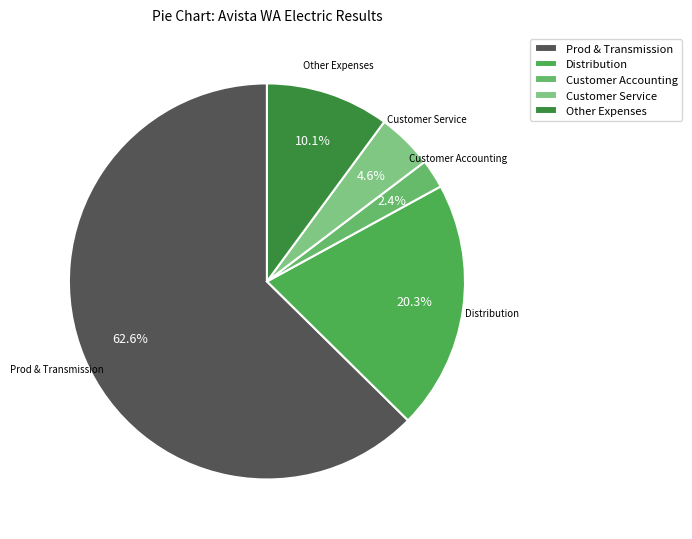

Rank the categories by value from lowest to highest.

Customer Accounting, Customer Service, Other Expenses, Distribution, Prod & Transmission